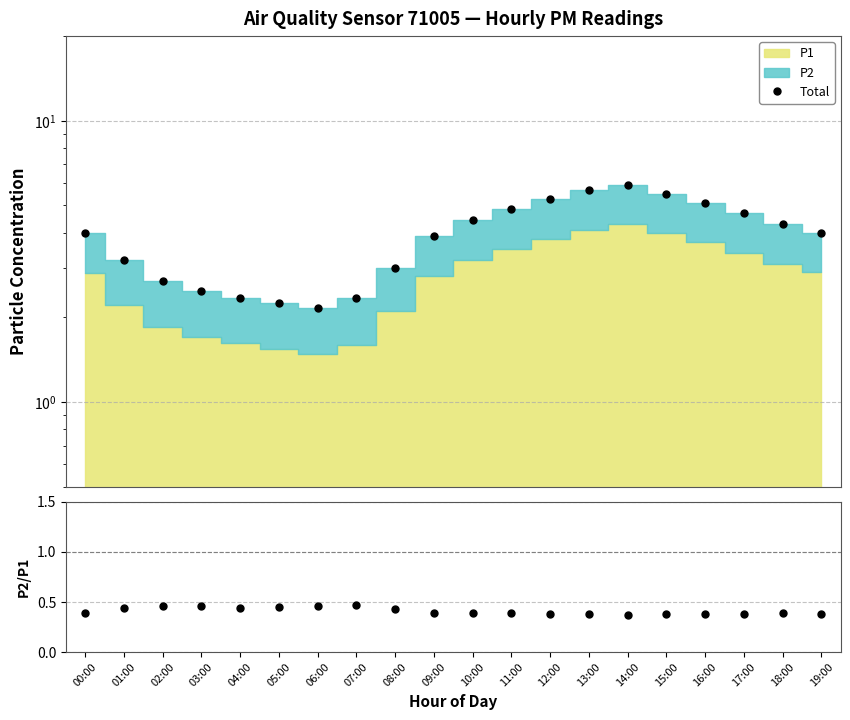

What is the difference between the Total values at 15:00 and 09:00?

1.6